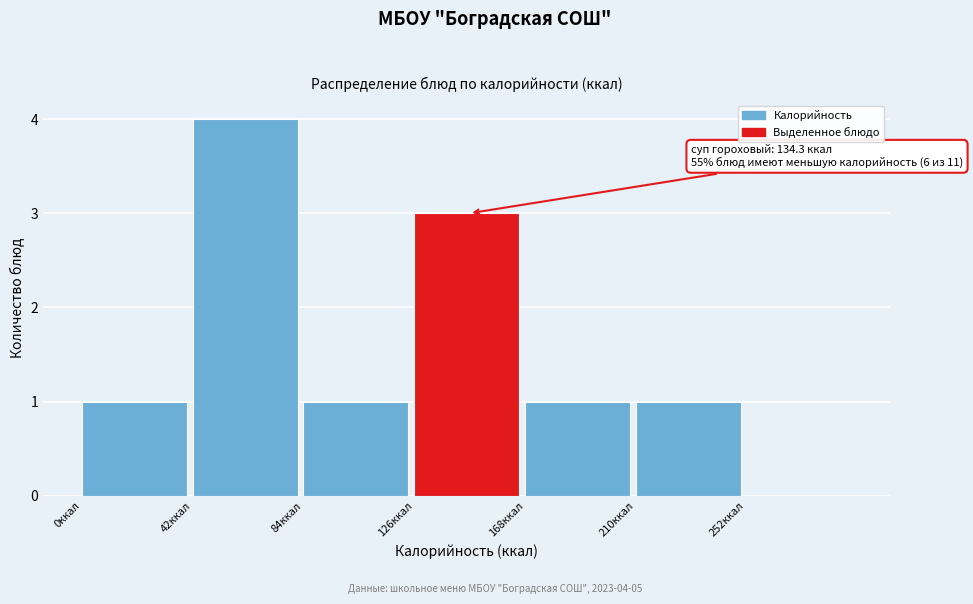

Which range on the x-axis has the tallest bar?

42 to 84